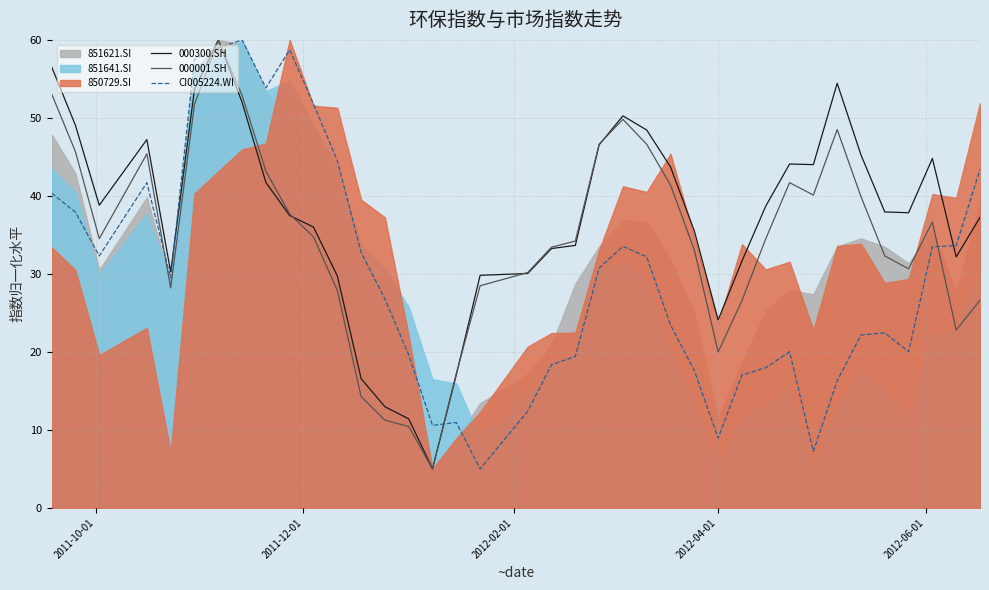

True or false: CI005224.WI and 000300.SH intersect in this chart.

True